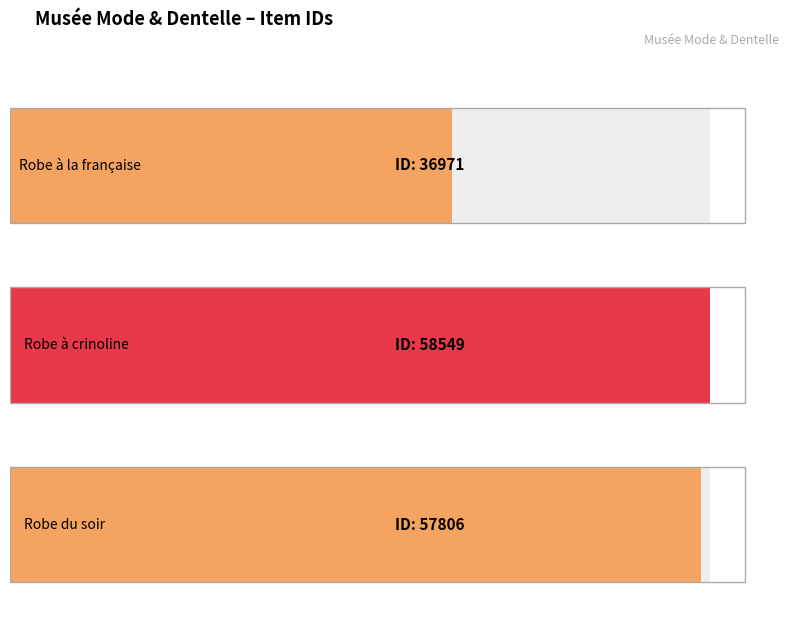

At which label does the data first exceed 57806?

Robe à crinoline